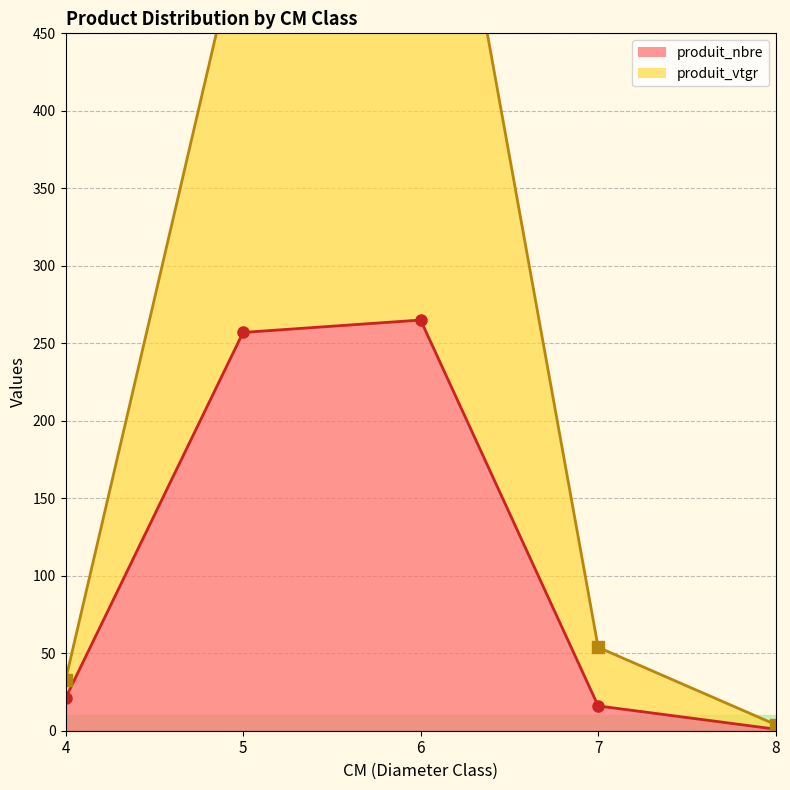

Does the chart display data point markers on the line(s)?

Yes